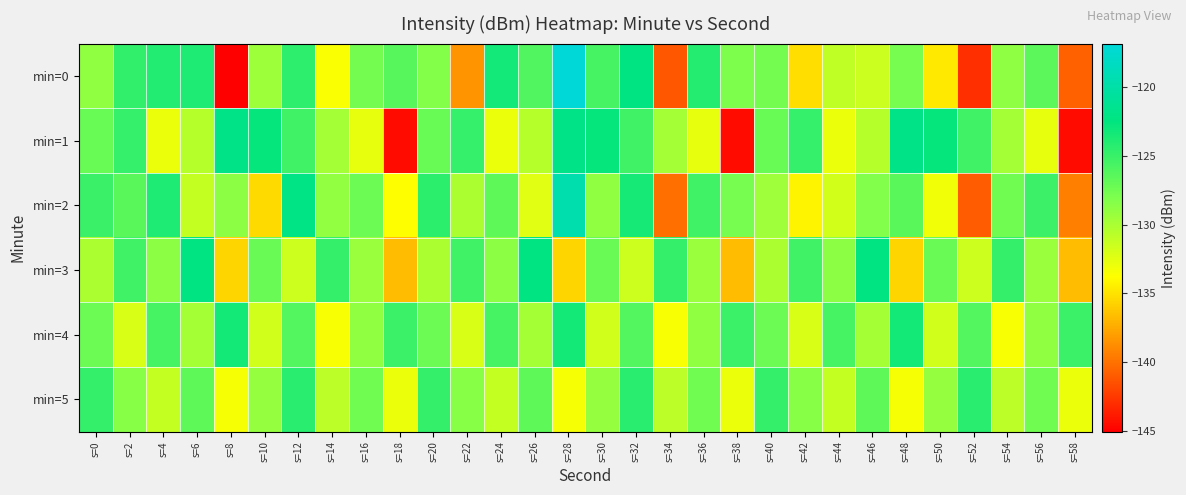

At s=48, list the series in order from largest to smallest.

min=1, min=4, min=2, min=0, min=5, min=3